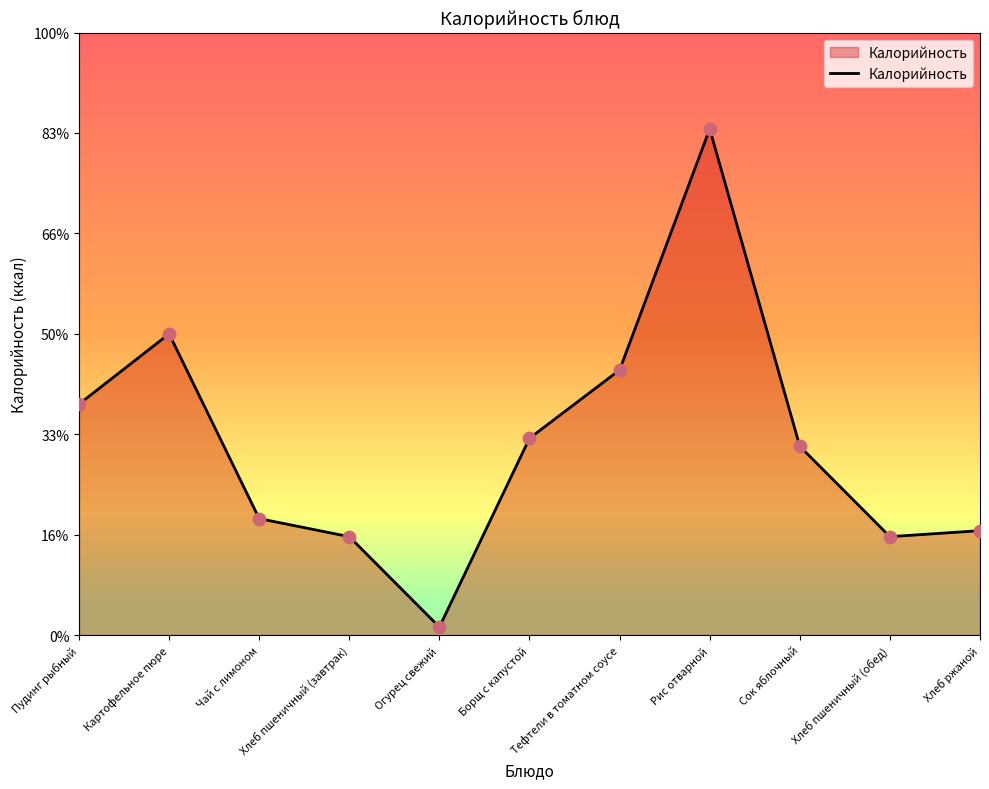

Approximately how many times larger is the value at Рис отварной compared to Борщ с капустой?

2.6